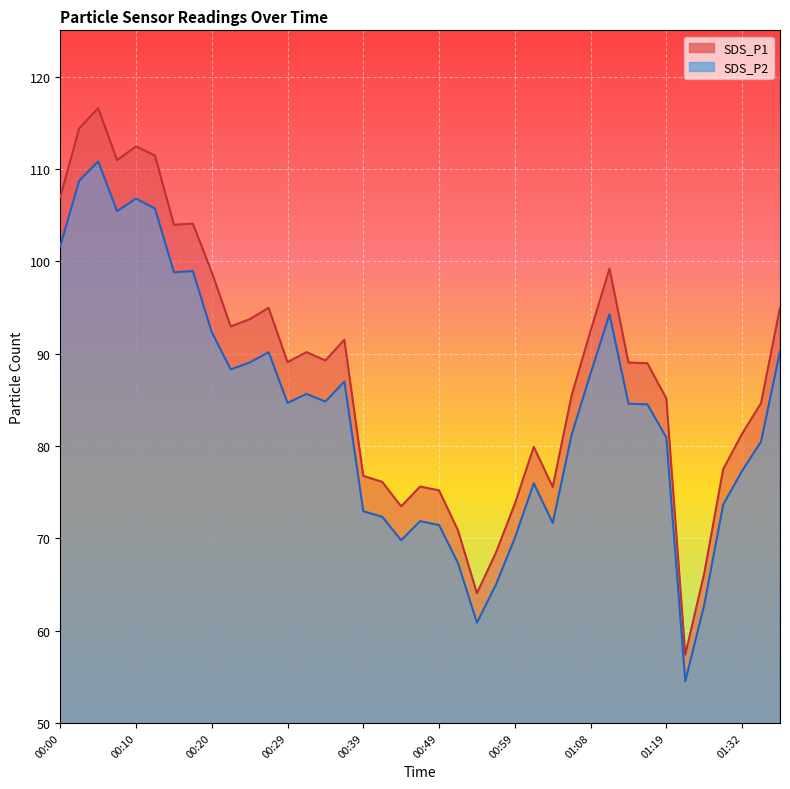

What are all the series names shown in the legend?

SDS_P1, SDS_P2